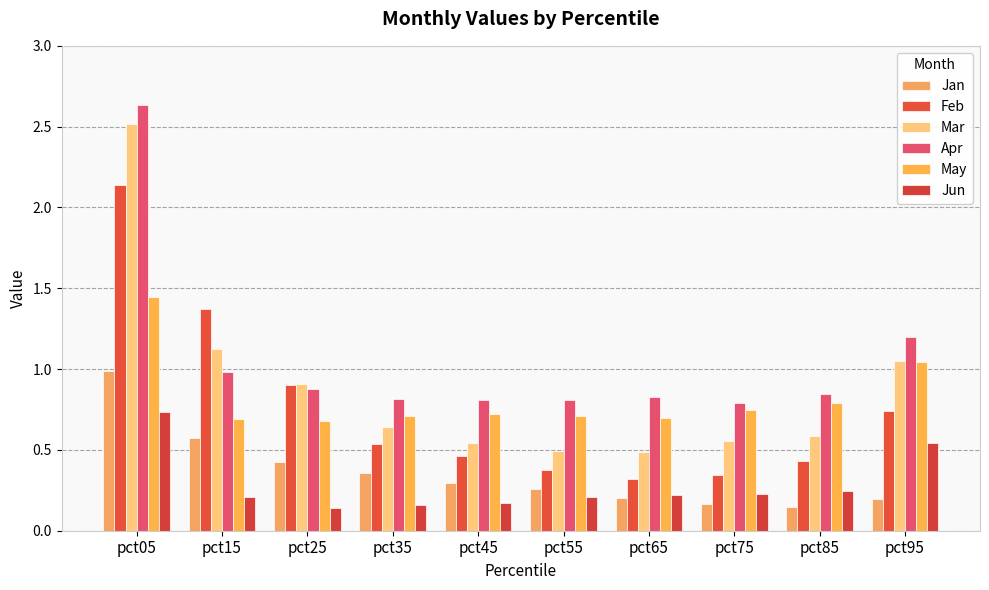

How many bars are there in total?

60